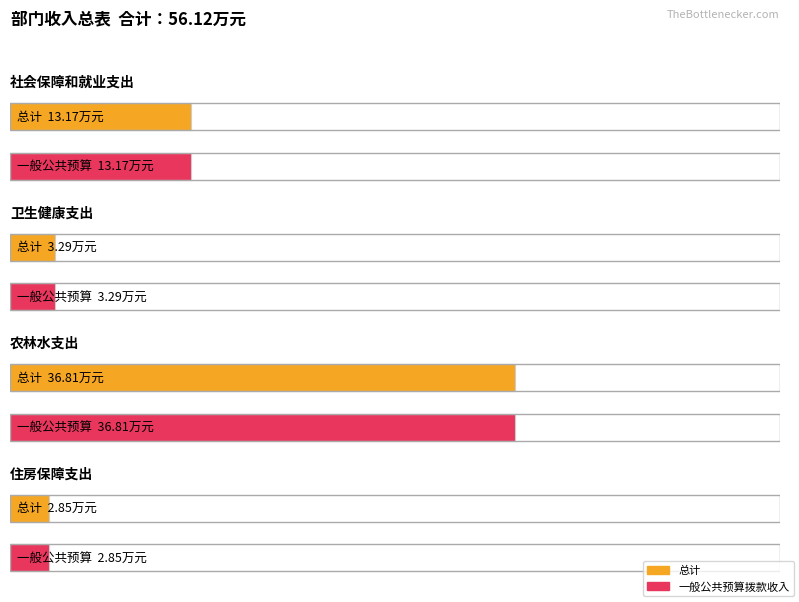

How many data points in 一般公共预算拨款收入 are less than 13?

2